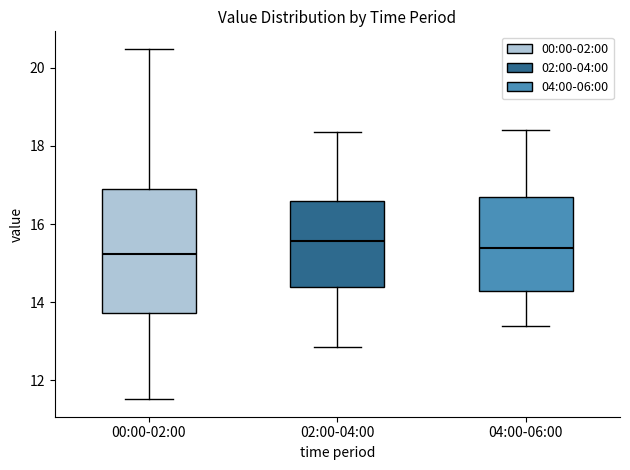

Reading left to right, read every box against the y-axis: the position of its median line, the range the box covers, and the ends of its whiskers. The values are not printed on the chart, so give them approximately, as read against the axis.

00:00-02:00: median 15.2, box 13.8 to 17.0, whiskers 11.6 to 20.4
02:00-04:00: median 15.6, box 14.4 to 16.6, whiskers 12.8 to 18.4
04:00-06:00: median 15.4, box 14.2 to 16.8, whiskers 13.4 to 18.4